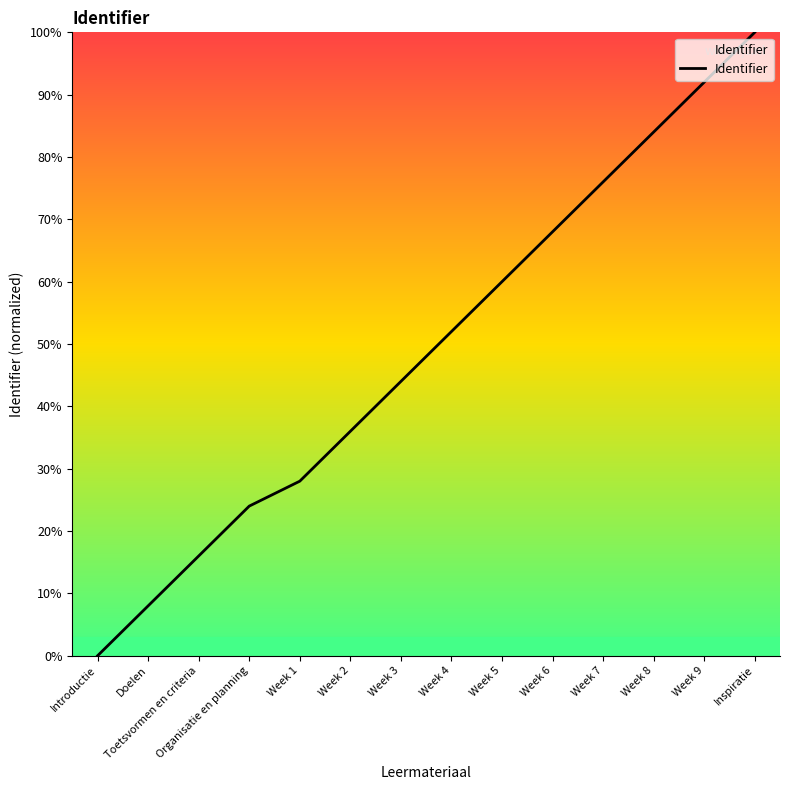

Reading left to right, transcribe all the data shown in this chart.

Introductie=0.0	Doelen=8.0	Toetsvormen en criteria=16.0	Organisatie en planning=24.0	Week 1=28.0	Week 2=36.0	Week 3=44.0	Week 4=52.0	Week 5=60.0	Week 6=68.0	Week 7=76.0	Week 8=84.0	Week 9=92.0	Inspiratie=100.0